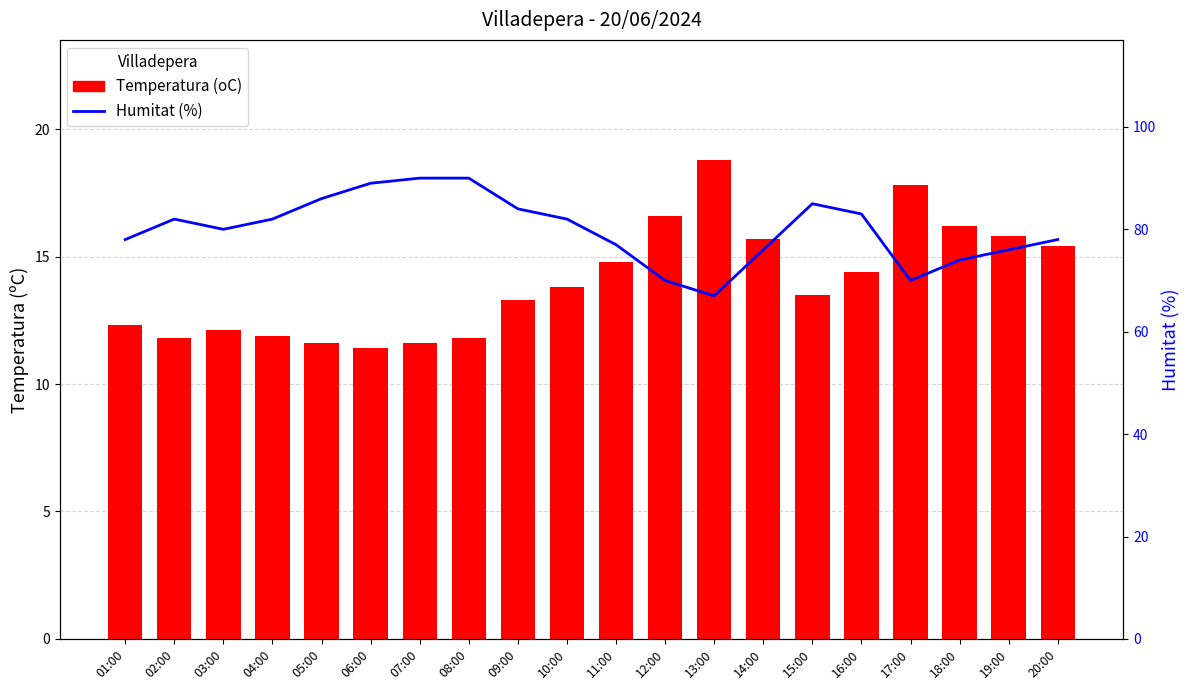

Is the value of Humitat (%) at 02:00 greater than the value of Temperatura (oC) at 16:00?

Yes